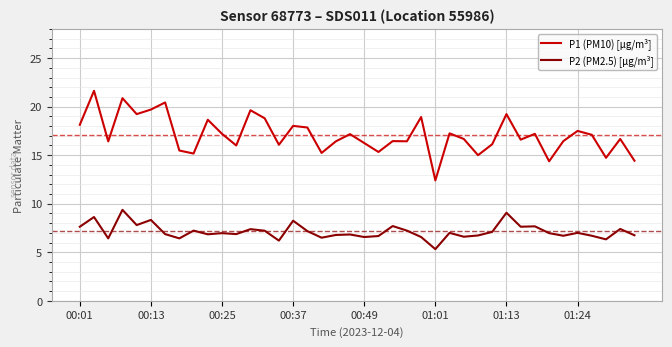

How many lines are shown in the chart?

2